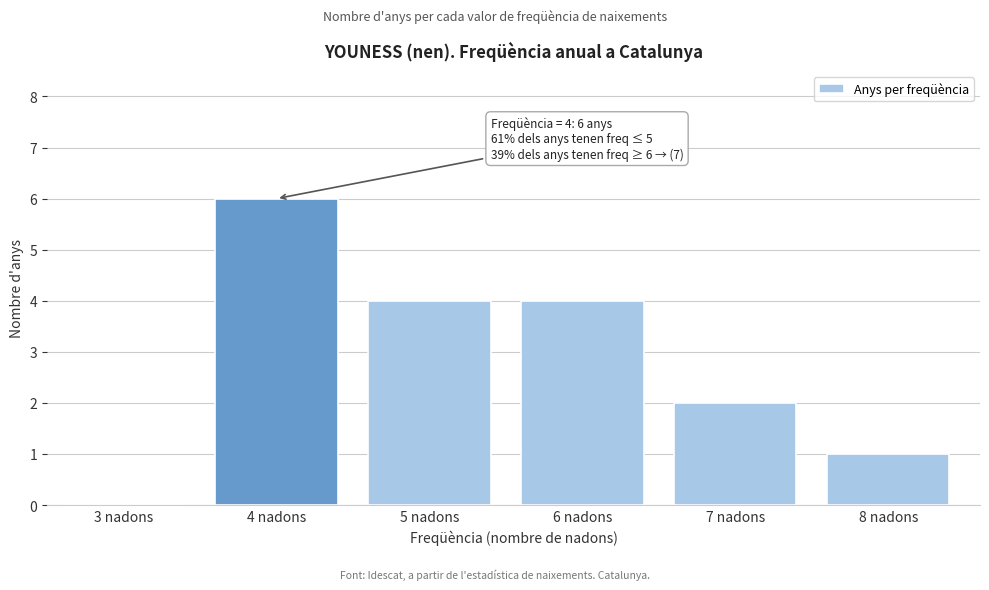

Reading left to right, list all the values displayed in this chart.

3 nadons=0	4 nadons=6	5 nadons=4	6 nadons=4	7 nadons=2	8 nadons=1